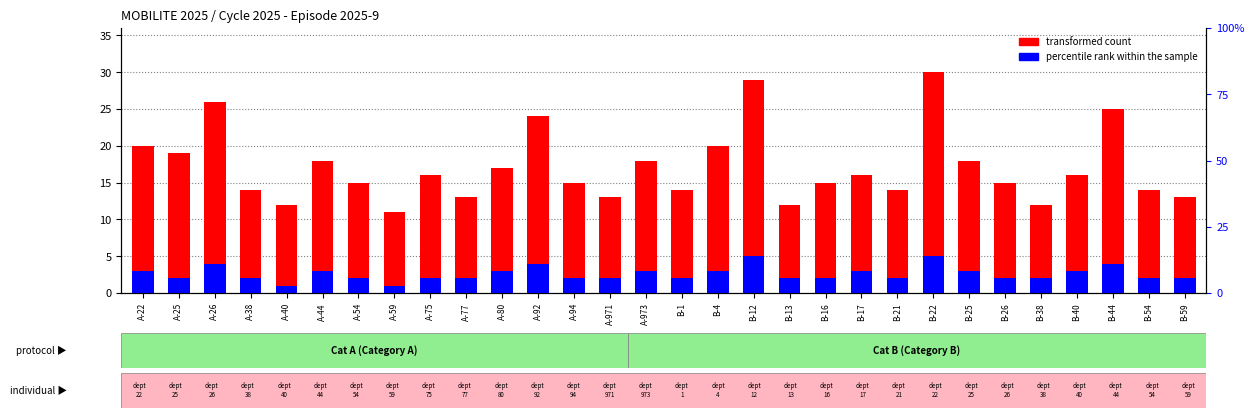

Reading left to right, extract all data points from this chart.

transformed count: 20	19	26	14	12	18	15	11	16	13	17	24	15	13	18	14	20	29	12	15	16	14	30	18	15	12	16	25	14	13
percentile rank within the sample: 3	2	4	2	1	3	2	1	2	2	3	4	2	2	3	2	3	5	2	2	3	2	5	3	2	2	3	4	2	2